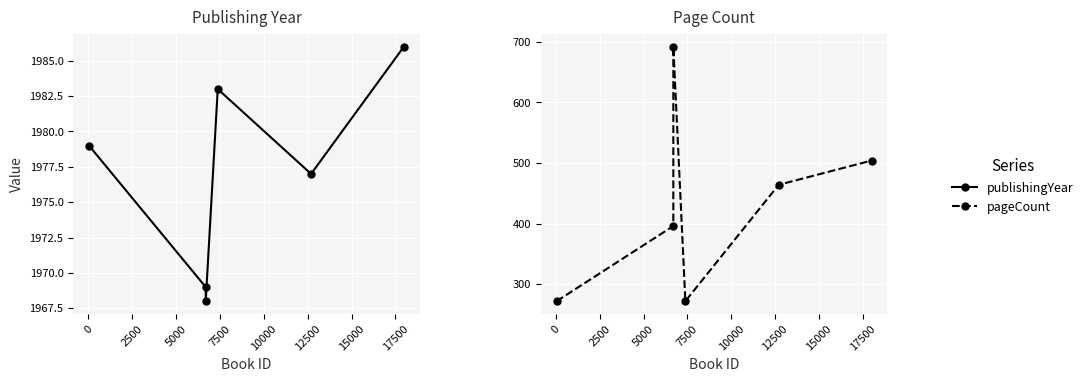

What is the difference between the publishingYear values at 2500 and 7500?

9